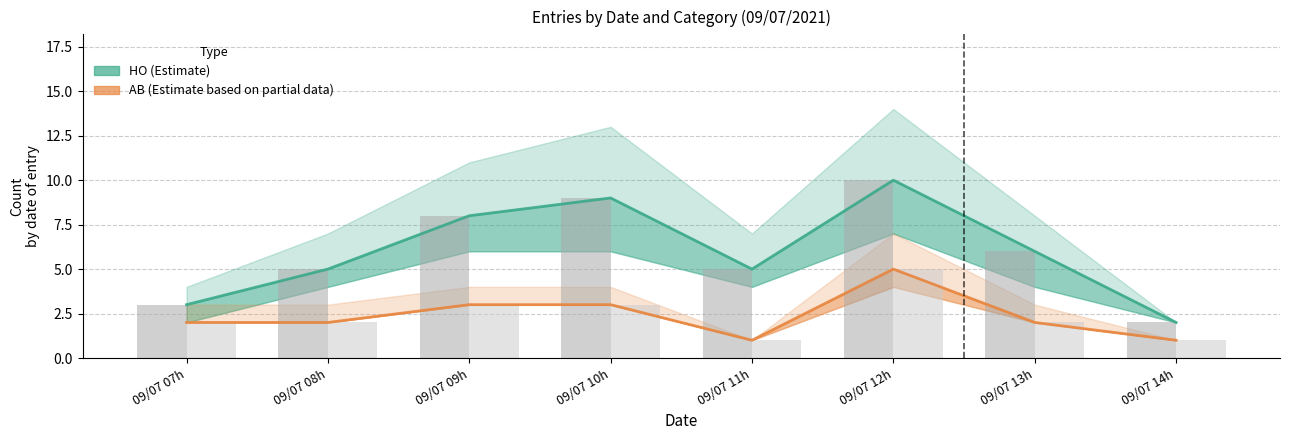

What is the lowest value of the AB (Estimate partial) series?

1